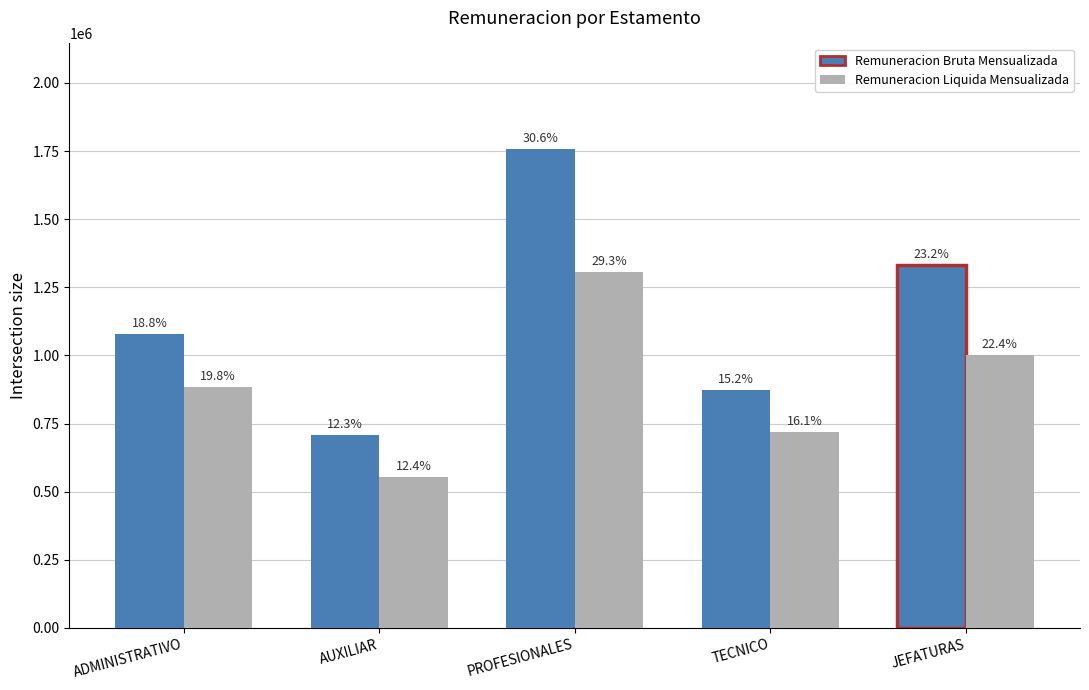

How many groups of bars are there?

5